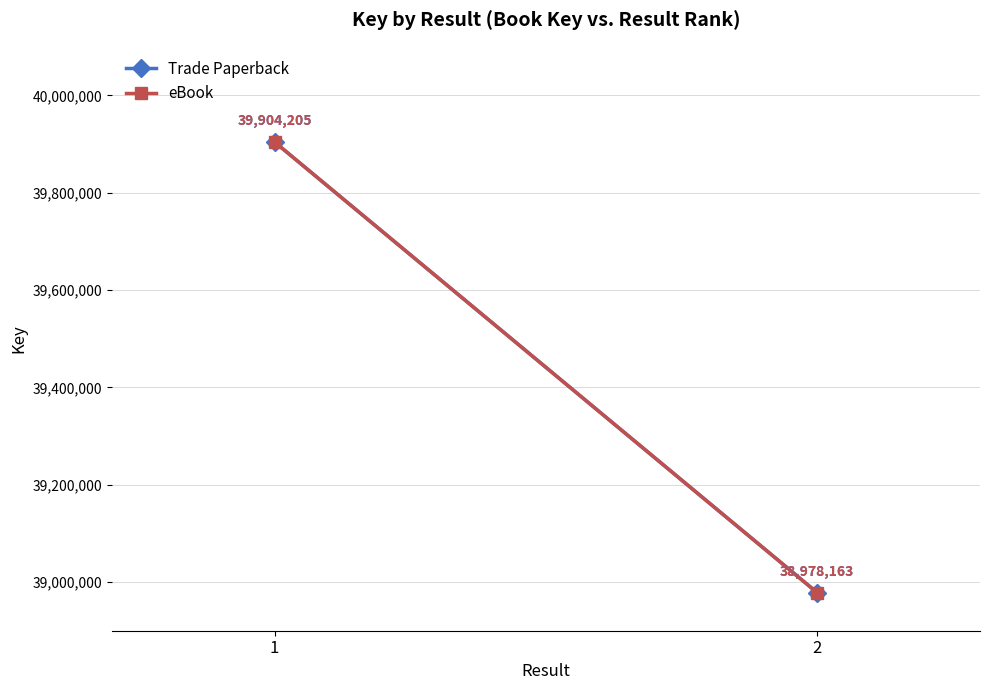

How many Trade Paperback values are between 38978163 and 39904205?

2